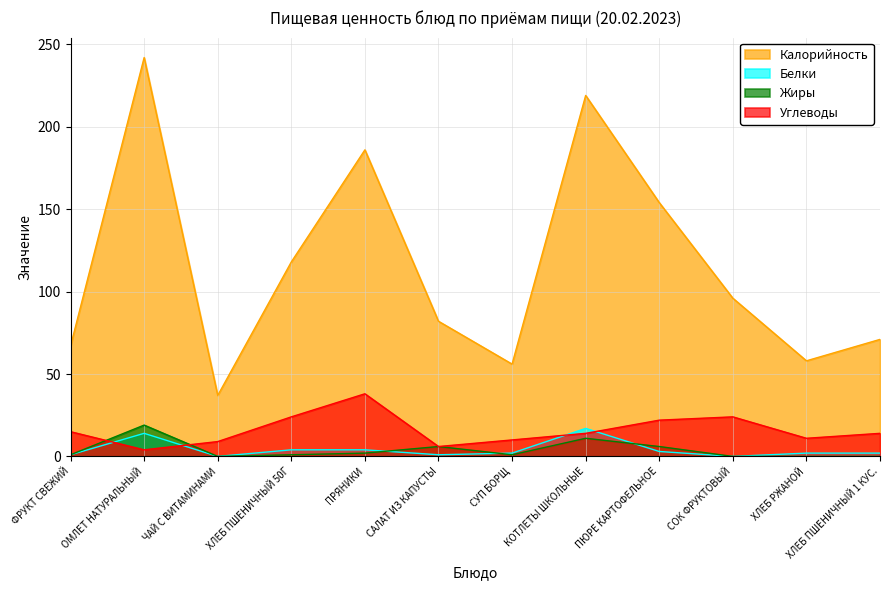

Where is the first local maximum for Углеводы?

ПРЯНИКИ